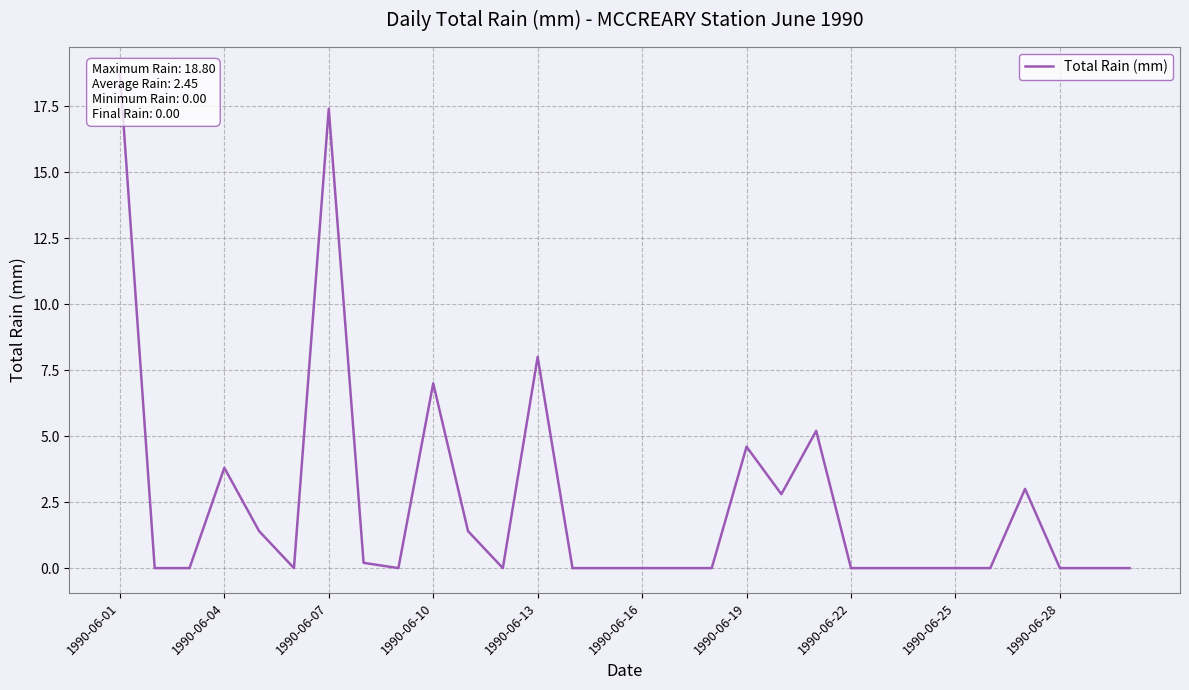

What is the label of the 1st point from the left?

1990-06-01